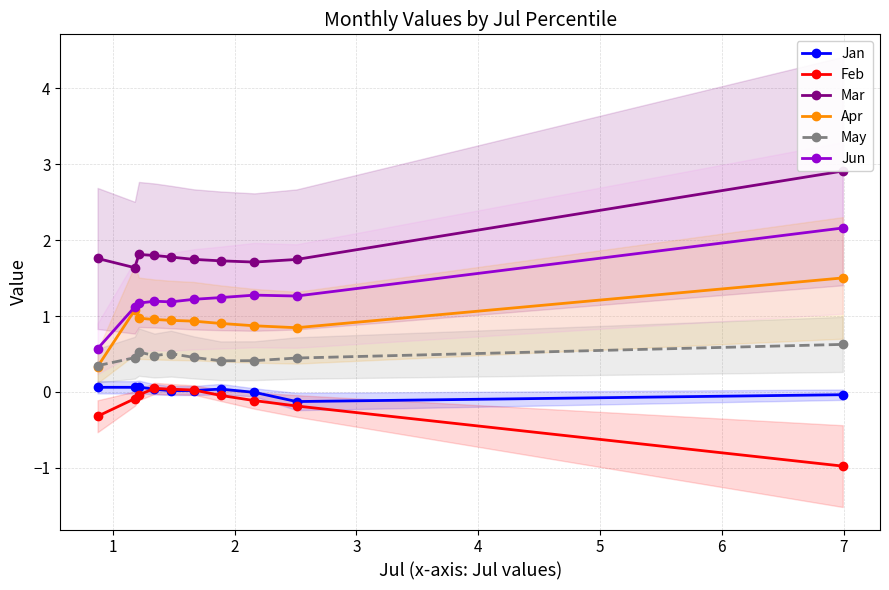

True or false: May and Jan cross at least once.

False